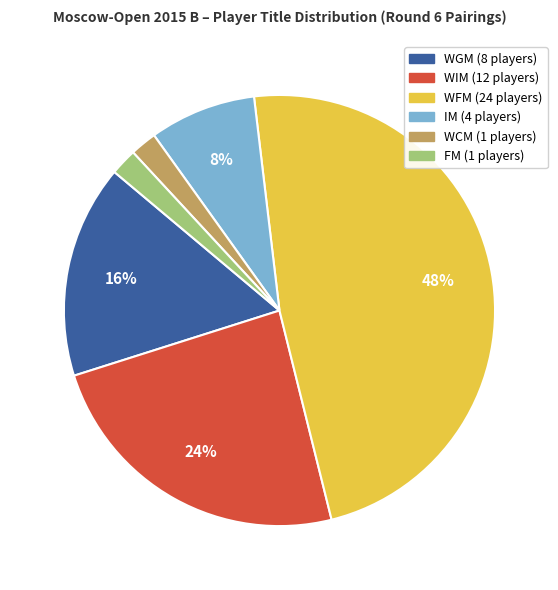

To the nearest percent, what is the difference between the largest and smallest slice percentages?

46%